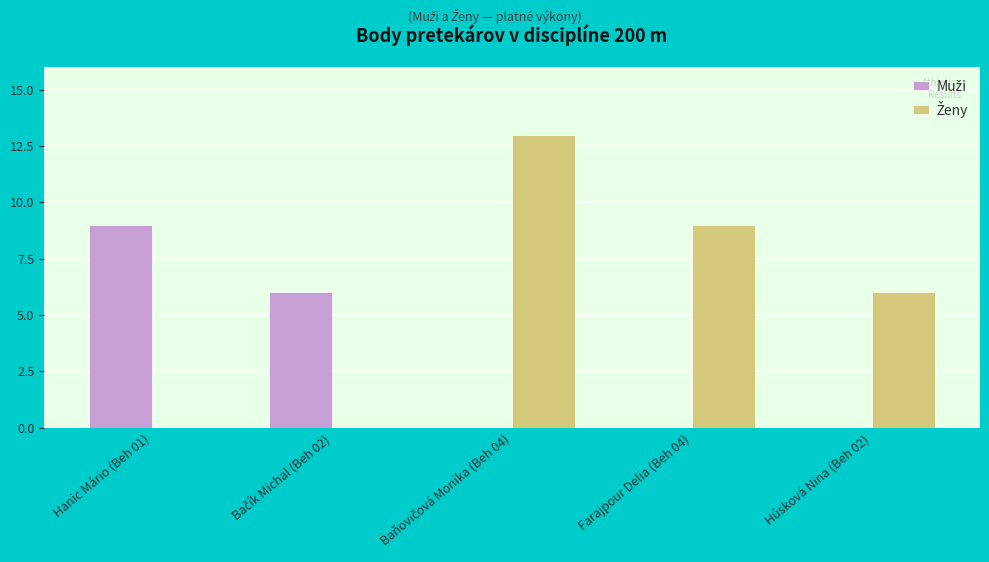

Are the bars grouped side by side (vs. stacked)?

Yes